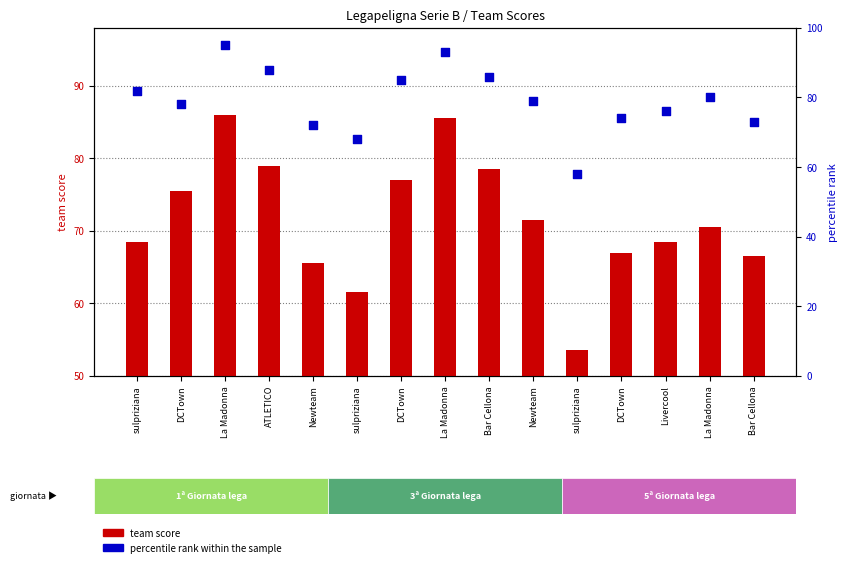

At how many categories does at least one series exceed 92?

2